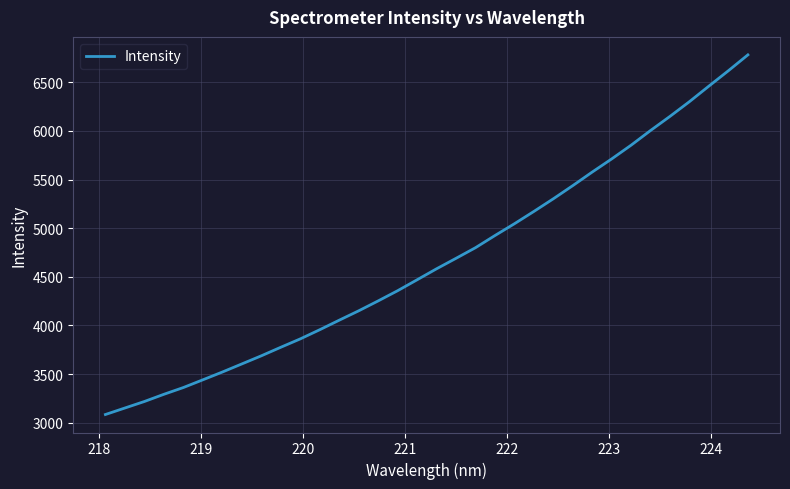

What is the minimum value shown in the chart?

3083.6